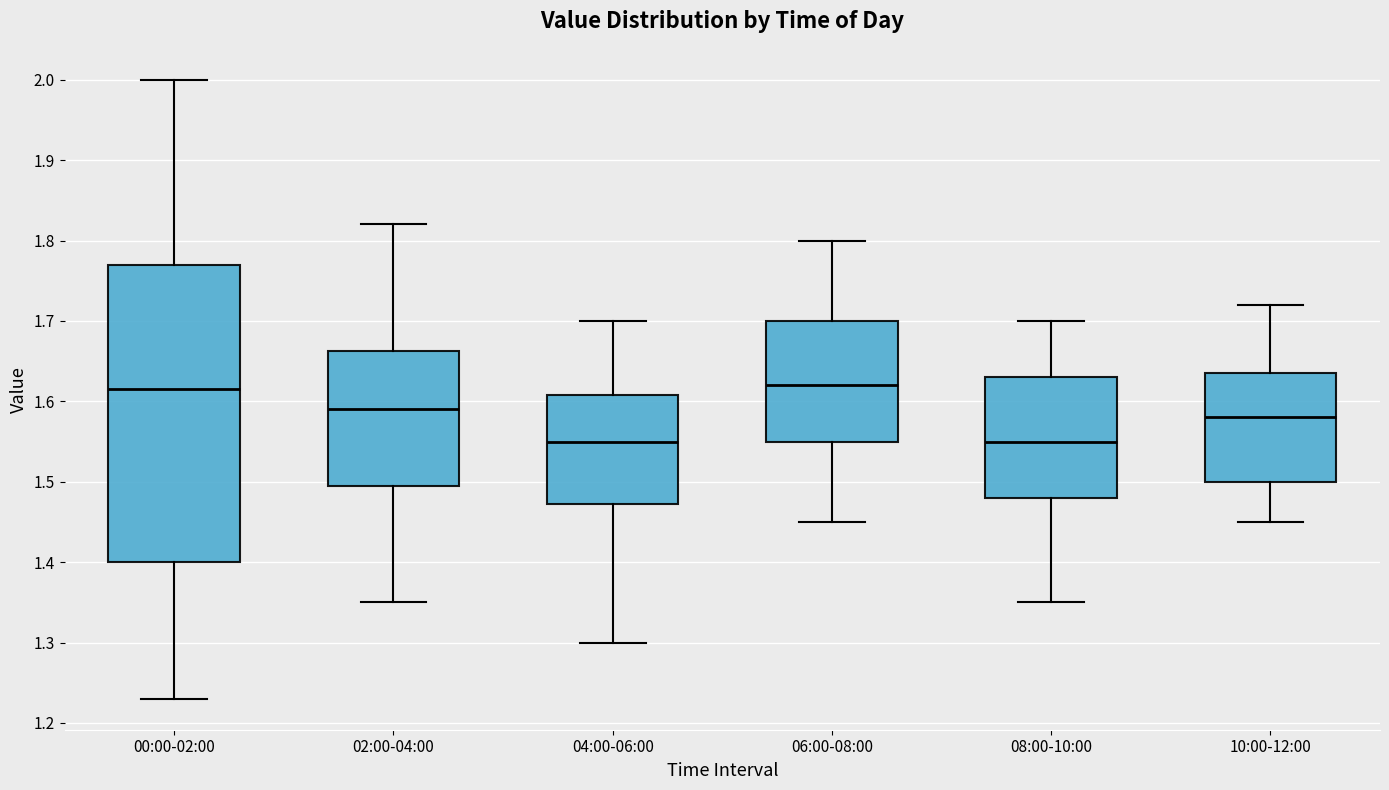

Reading left to right, read every box against the y-axis: the position of its median line, the range the box covers, and the ends of its whiskers. The values are not printed on the chart, so give them approximately, as read against the axis.

00:00-02:00: median 1.62, box 1.40 to 1.77, whiskers 1.23 to 2.00
02:00-04:00: median 1.59, box 1.50 to 1.66, whiskers 1.35 to 1.82
04:00-06:00: median 1.55, box 1.47 to 1.61, whiskers 1.30 to 1.70
06:00-08:00: median 1.62, box 1.55 to 1.70, whiskers 1.45 to 1.80
08:00-10:00: median 1.55, box 1.48 to 1.63, whiskers 1.35 to 1.70
10:00-12:00: median 1.58, box 1.50 to 1.64, whiskers 1.45 to 1.72